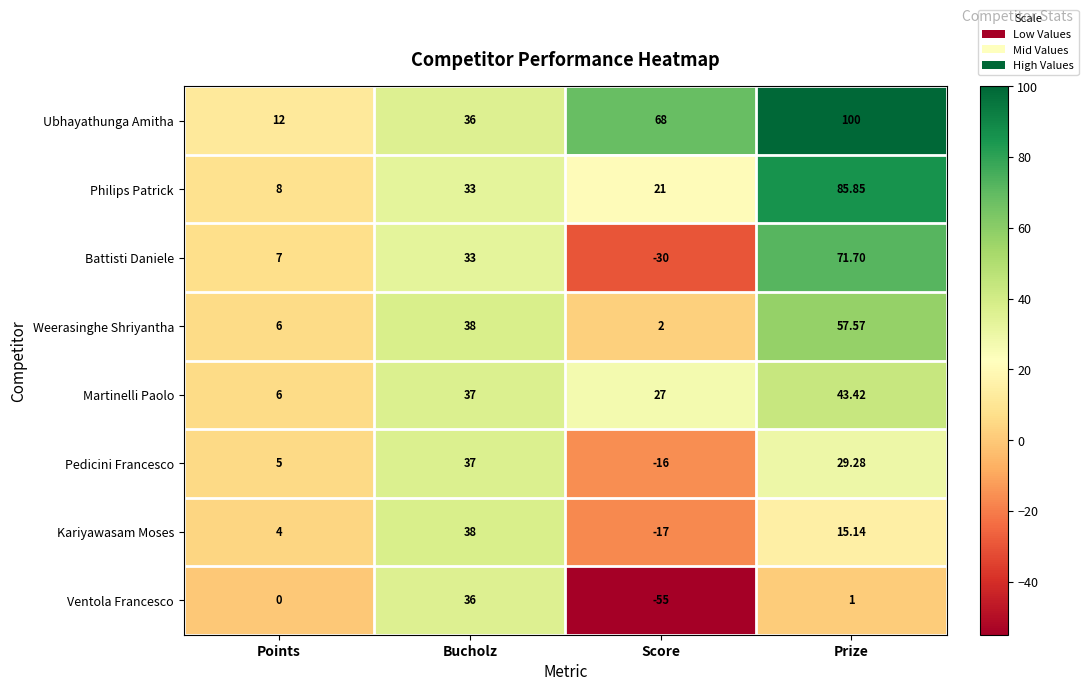

At Prize, list the series in order from smallest to largest.

Ventola Francesco, Kariyawasam Moses, Pedicini Francesco, Martinelli Paolo, Weerasinghe Shriyantha, Battisti Daniele, Philips Patrick, Ubhayathunga Amitha